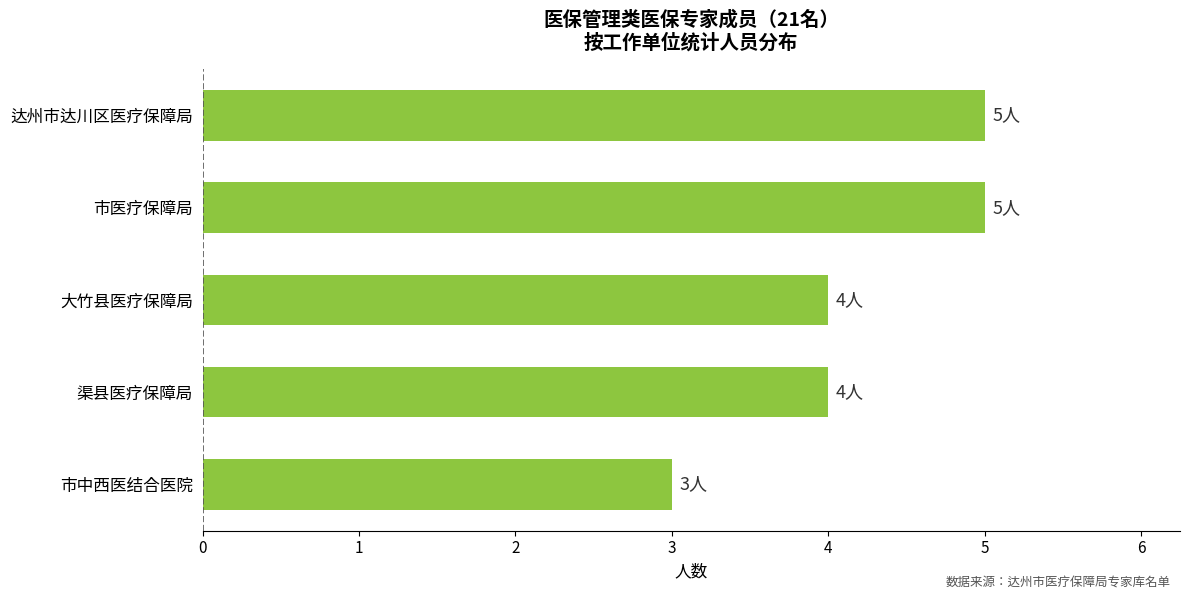

The chart shows a value of 2 at 达州市达川区医疗保障局. True or false?

False